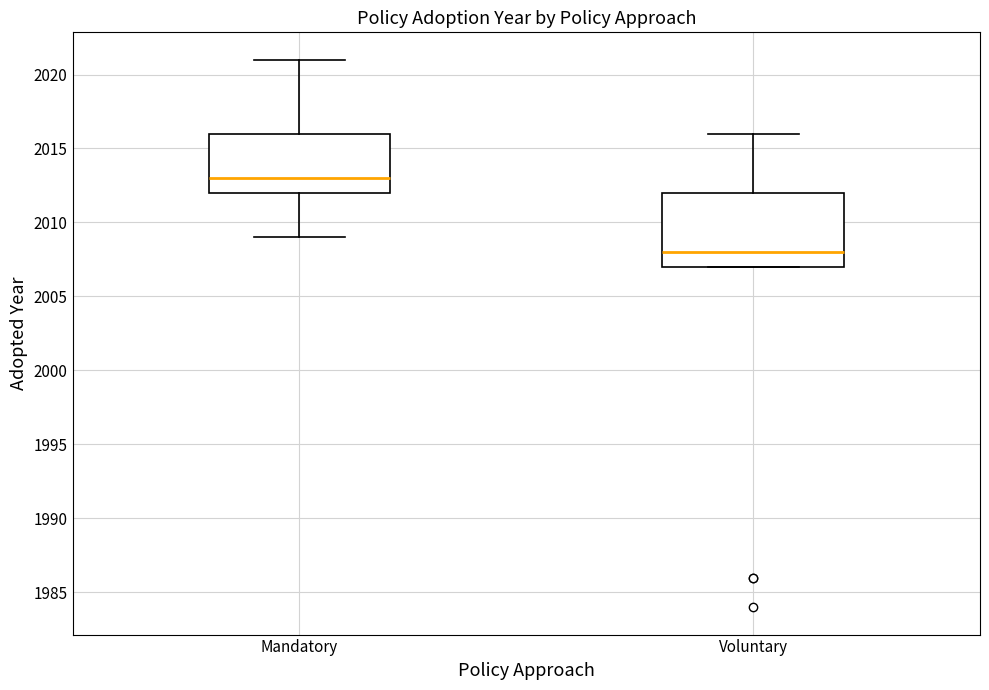

Where does the upper whisker of the box for Voluntary end on the y-axis? The values are not printed on the chart, so give them approximately, as read against the axis.

2016